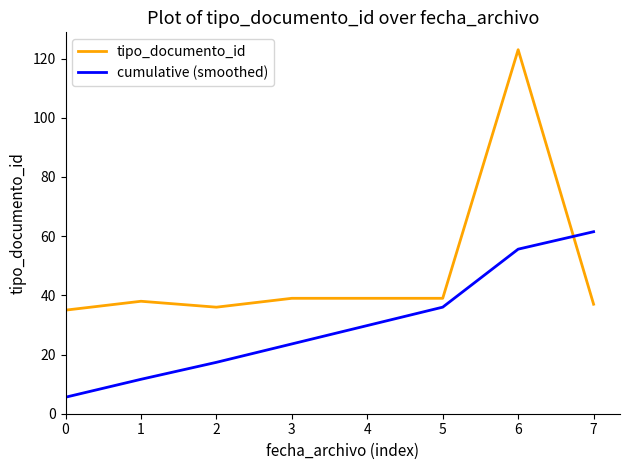

What are all the series names shown in the legend?

tipo_documento_id, cumulative (smoothed)